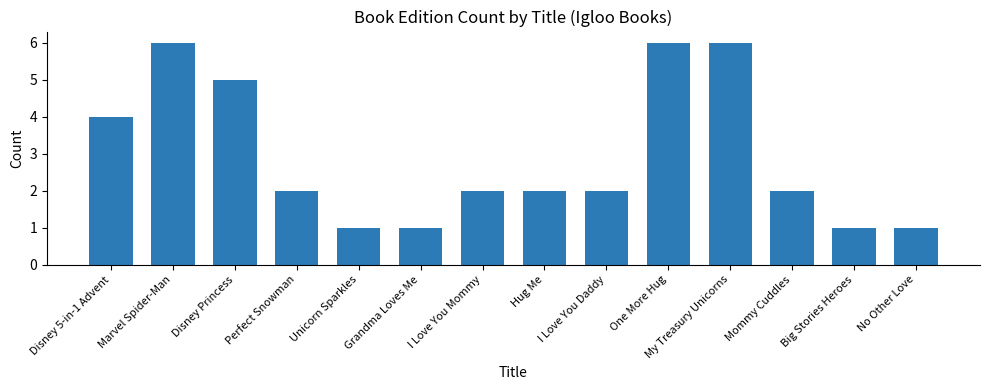

The value at Perfect Snowman is 1. True or false?

False